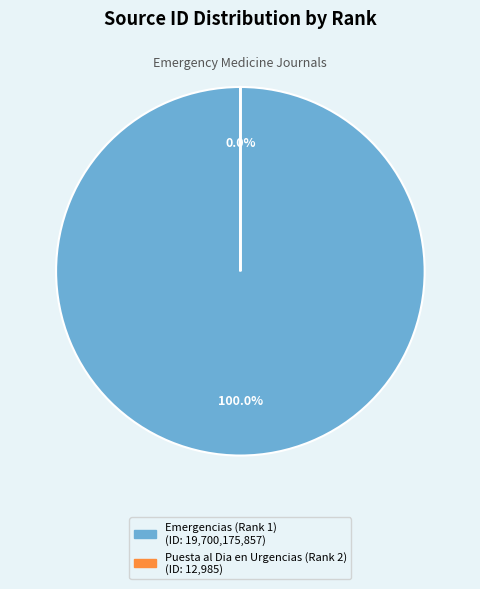

What is the change in value from Emergencias (Rank 1) to Puesta al Dia en Urgencias (Rank 2)?

-19700162872